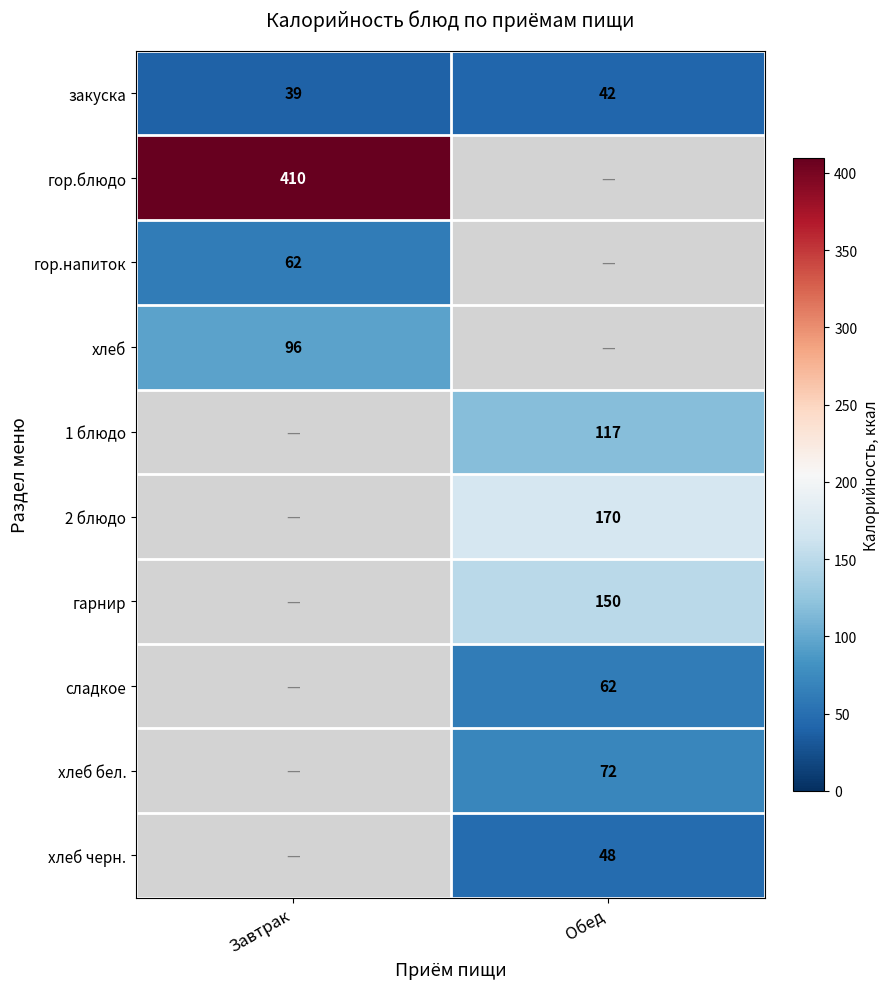

Which label corresponds to the largest value in the chart?

Завтрак